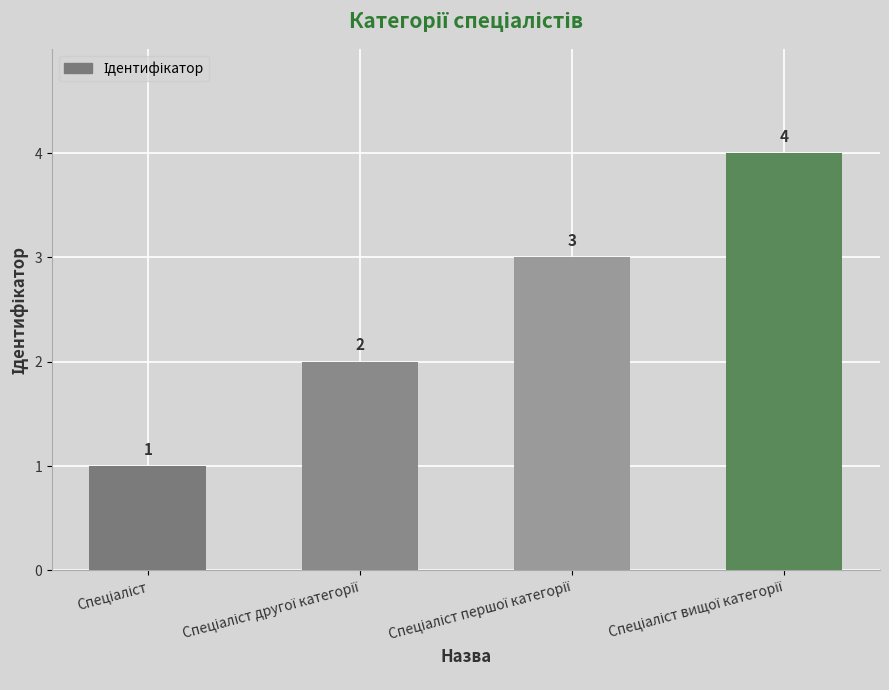

What is the value of the 4th bar from the left?

4